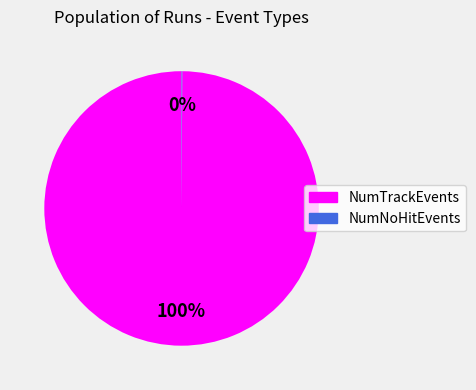

Is it true that NumTrackEvents is 87% of the pie?

False